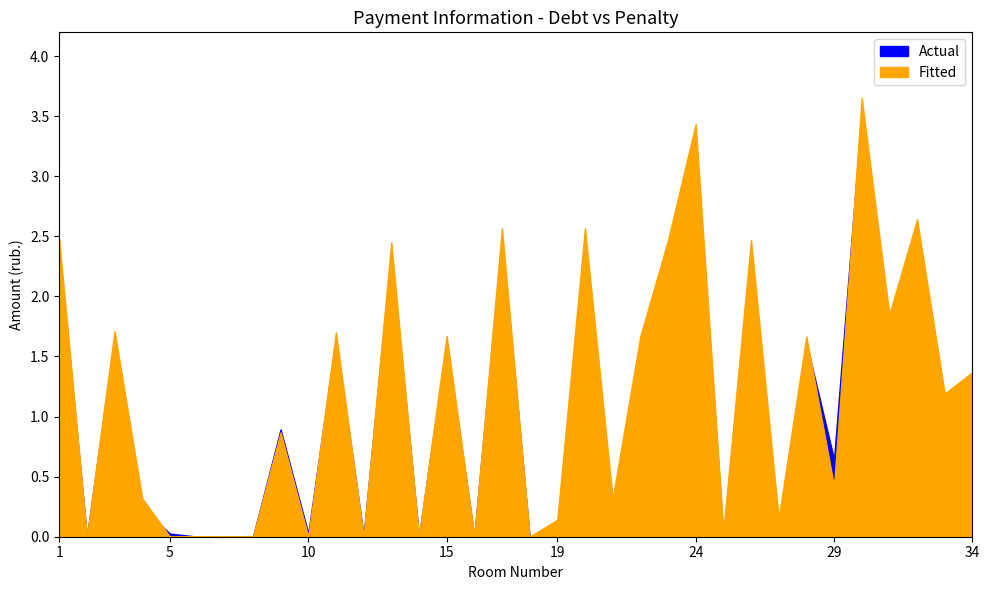

Rank the categories by Fitted value from lowest to highest.

2, 5, 7, 8, 10, 12, 14, 18, 6, 16, 25, 19, 27, 21, 4, 29, 9, 33, 34, 22, 28, 15, 11, 3, 31, 13, 23, 26, 1, 17, 20, 32, 24, 30